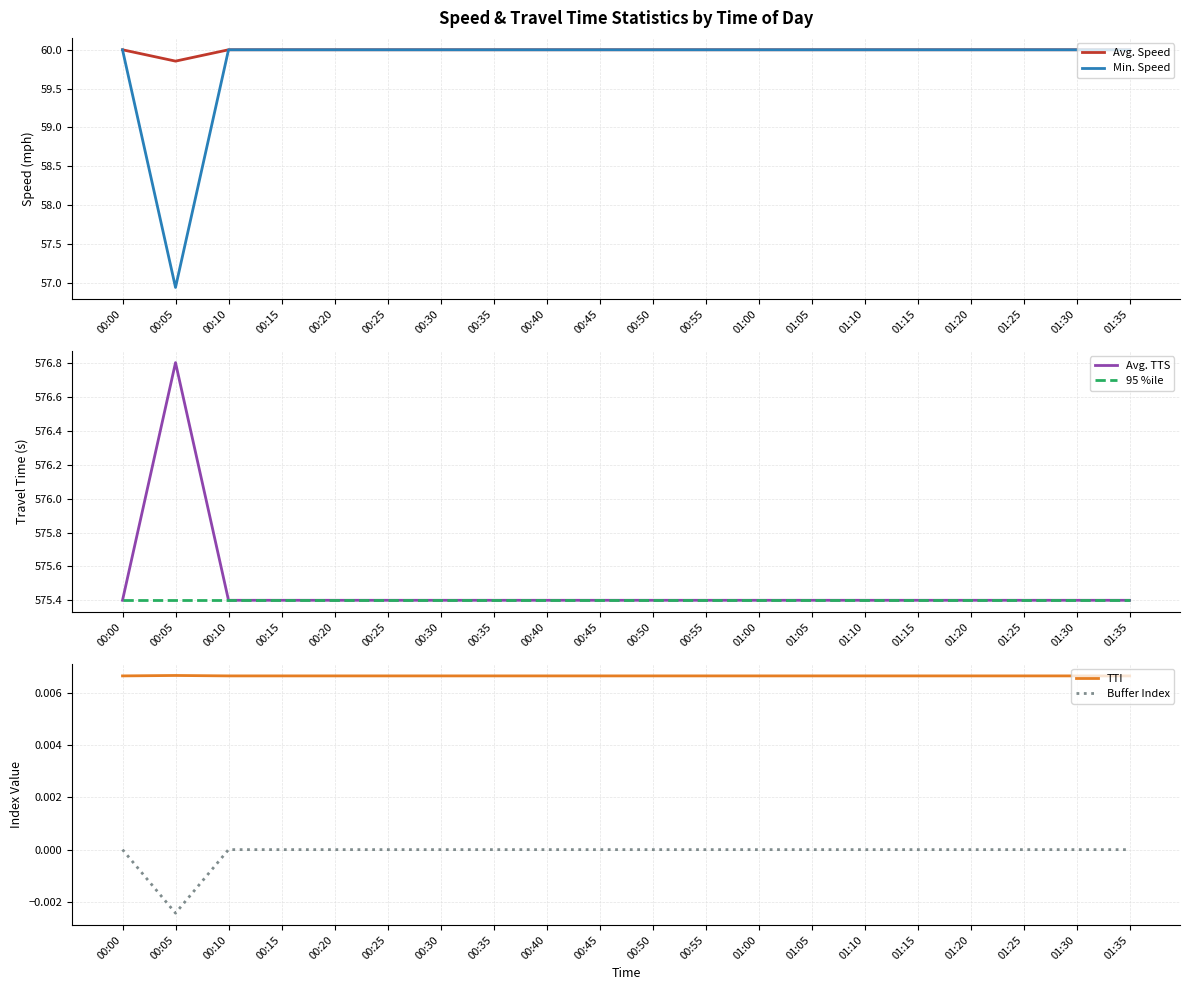

The value of Buffer Index at 01:30 is 0.0. True or false?

True